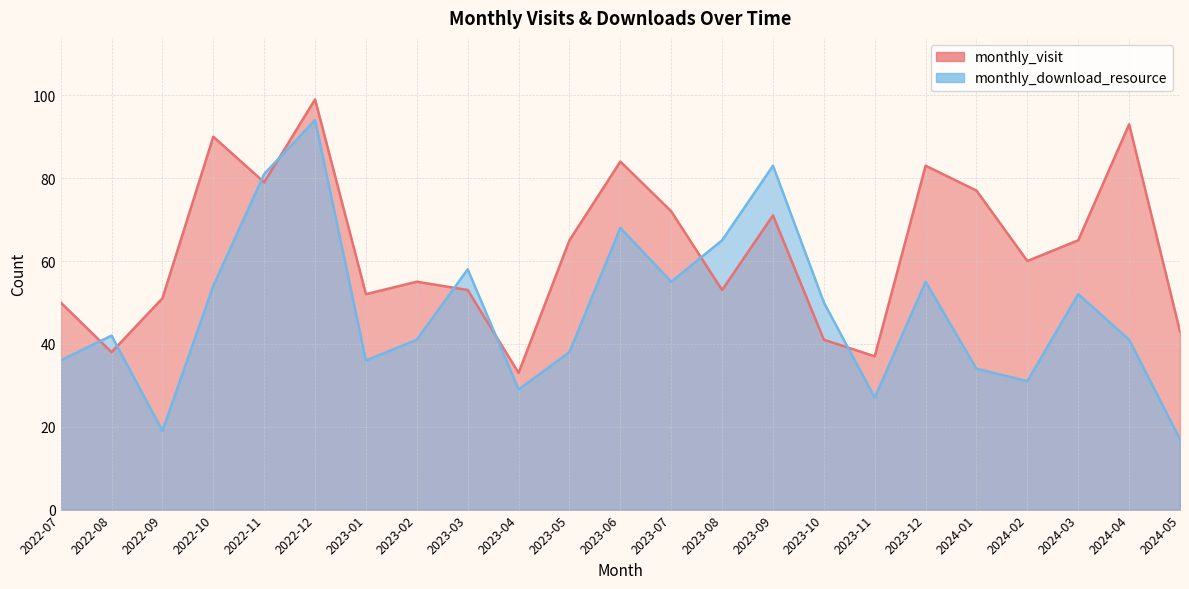

How many data points in monthly_download_resource are less than 42?

11